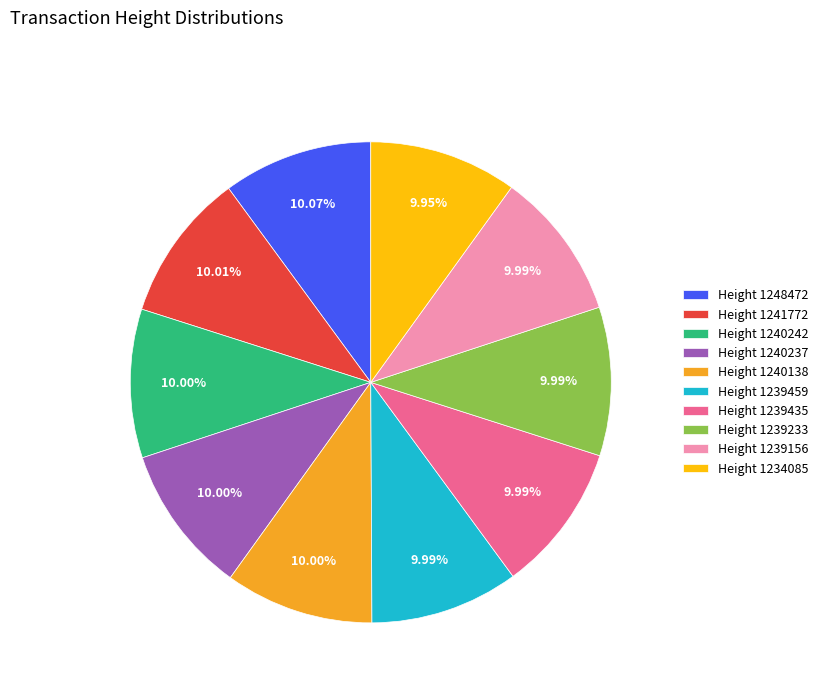

Combined, do Height 1241772 and Height 1239233 account for over 50%?

No